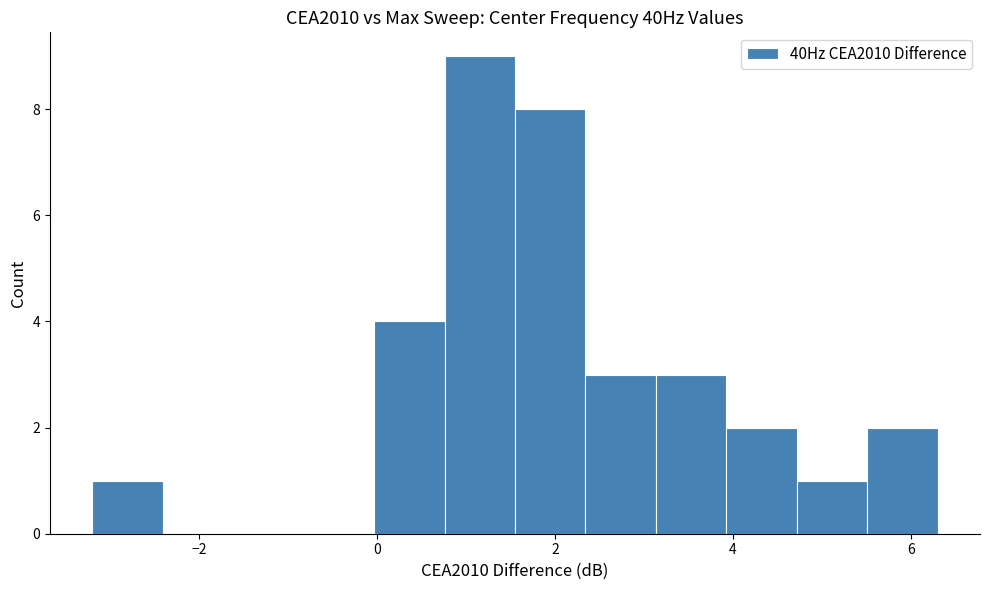

Around what value on the x-axis is the tallest bar? Give the approximate position of its centre, as read against the axis.

1.2